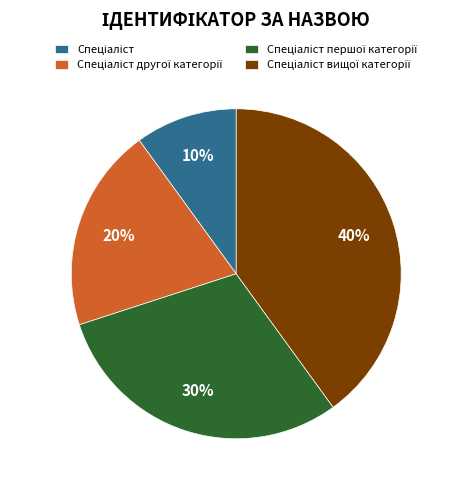

Does any single category account for the majority?

No